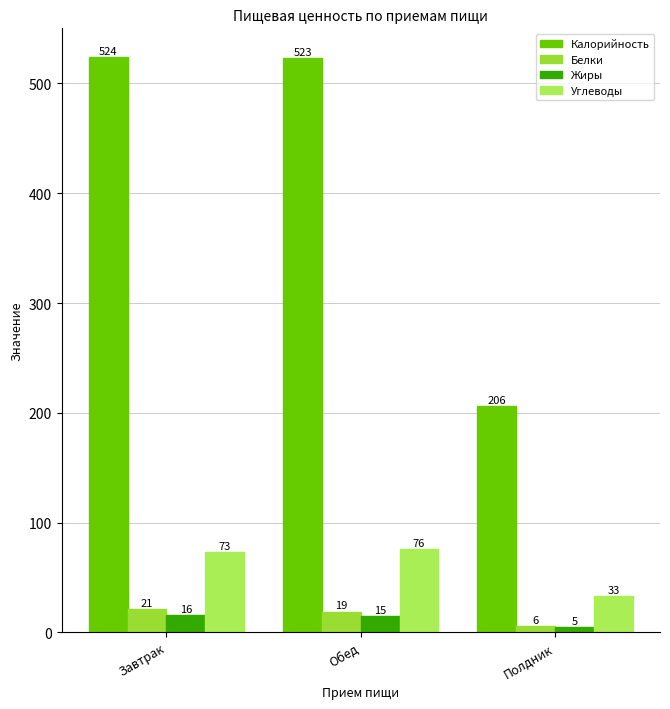

Which category has the lowest value in the Жиры series?

Полдник